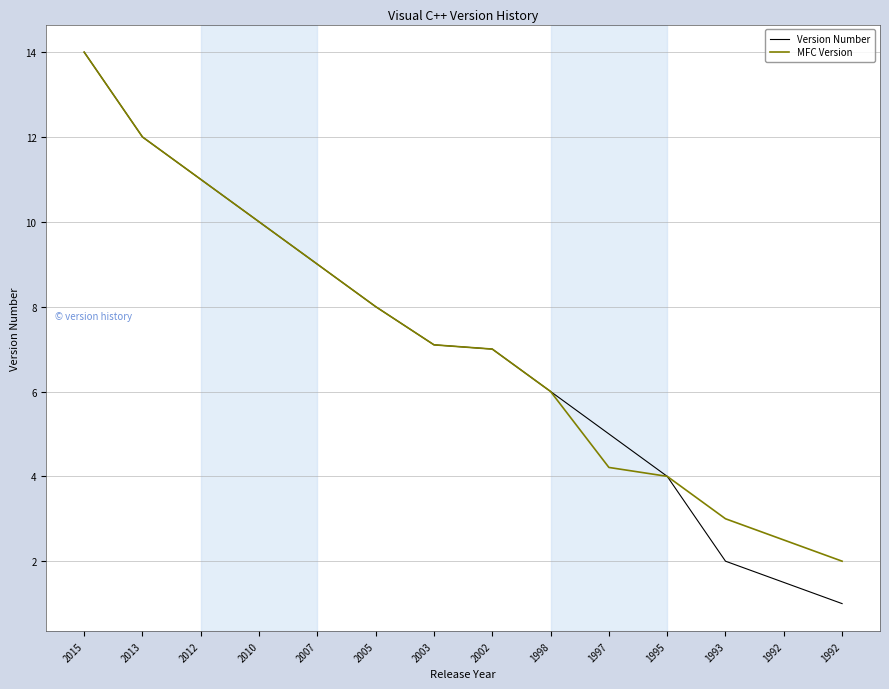

Read the Version Number value at 2002.

7.0